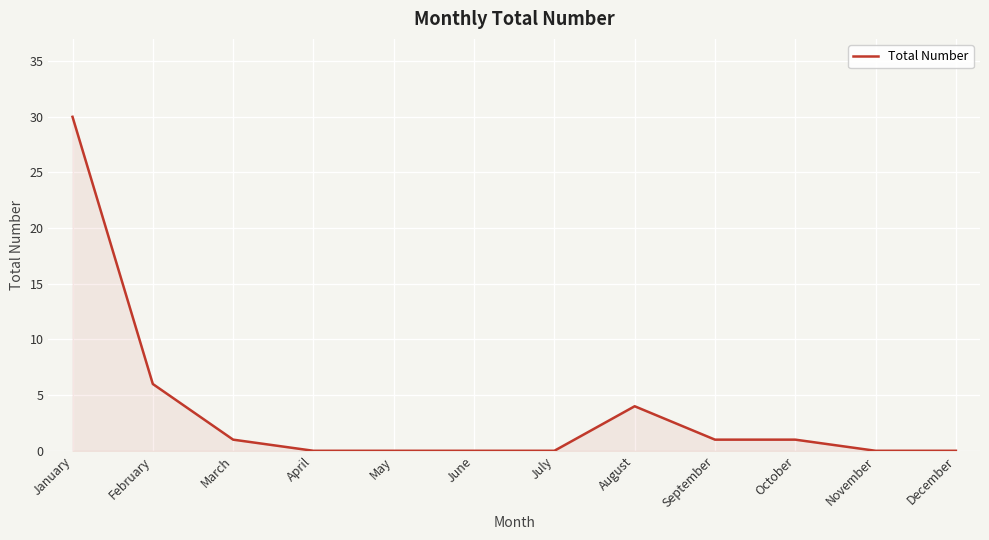

Reading left to right, list all the values displayed in this chart.

30	6	1	0	0	0	0	4	1	1	0	0